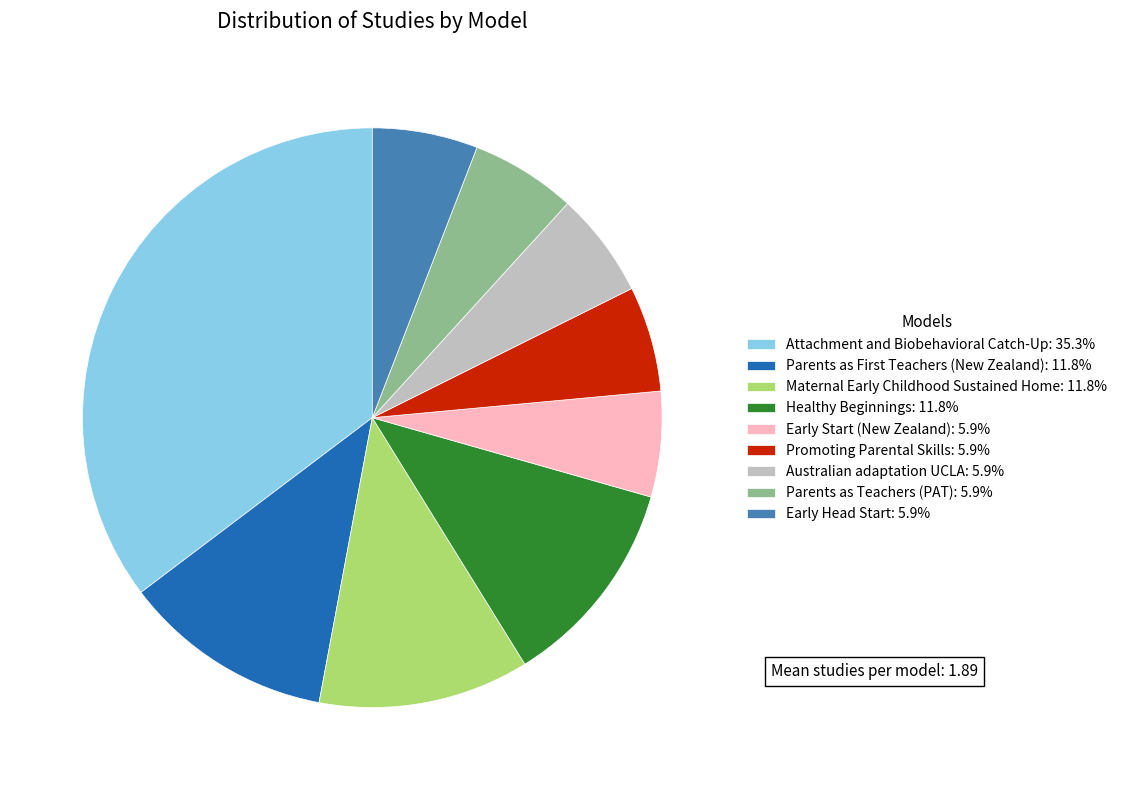

Approximately how many times larger is the value at Early Start (New Zealand): 5.9% compared to Early Head Start: 5.9%?

1.0